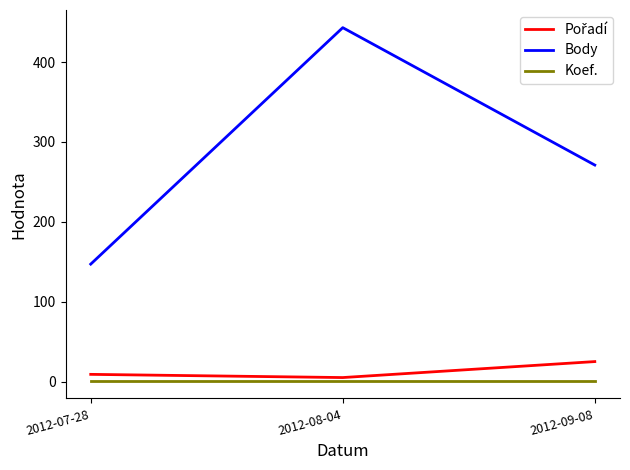

The Koef. series shows 1 at 2012-07-28. True or false?

True